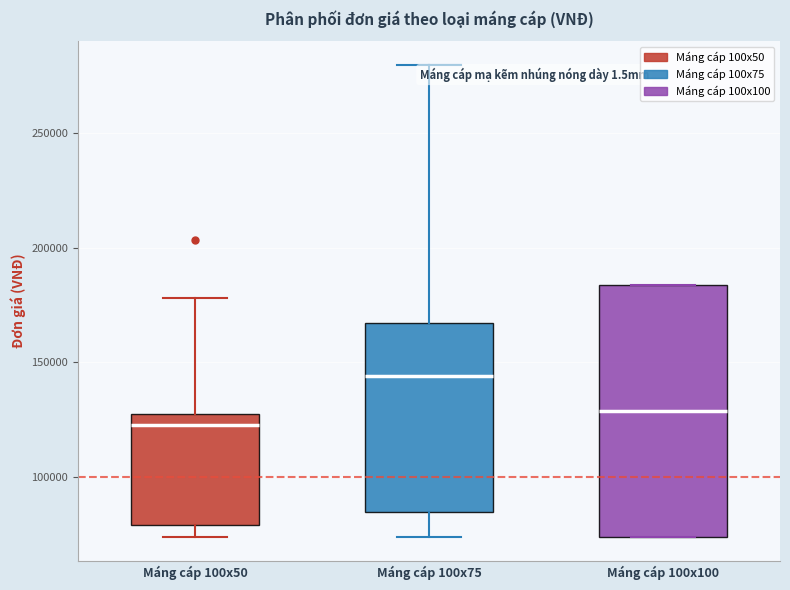

Which box is the tallest, from its lower edge to its upper edge?

Máng cáp 100x100